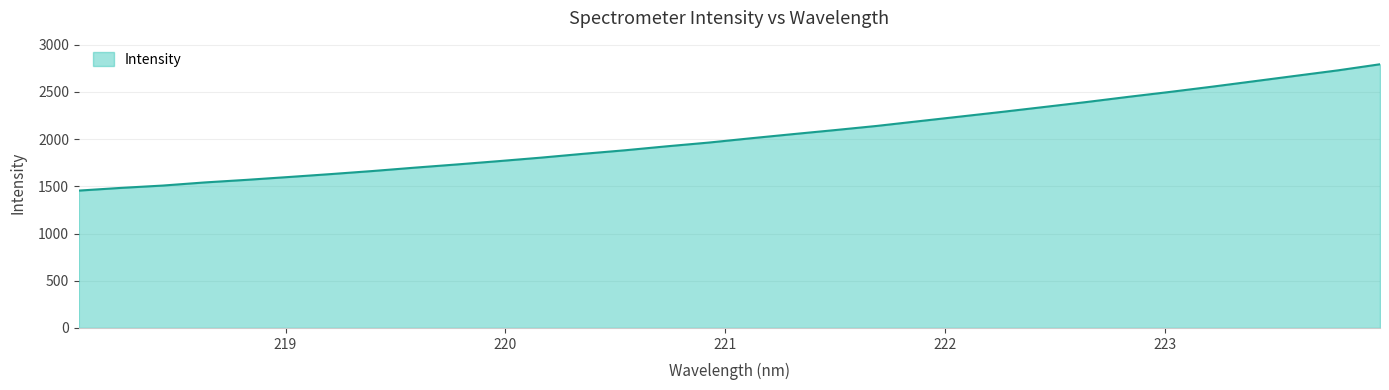

What is the greatest value displayed?

2793.7